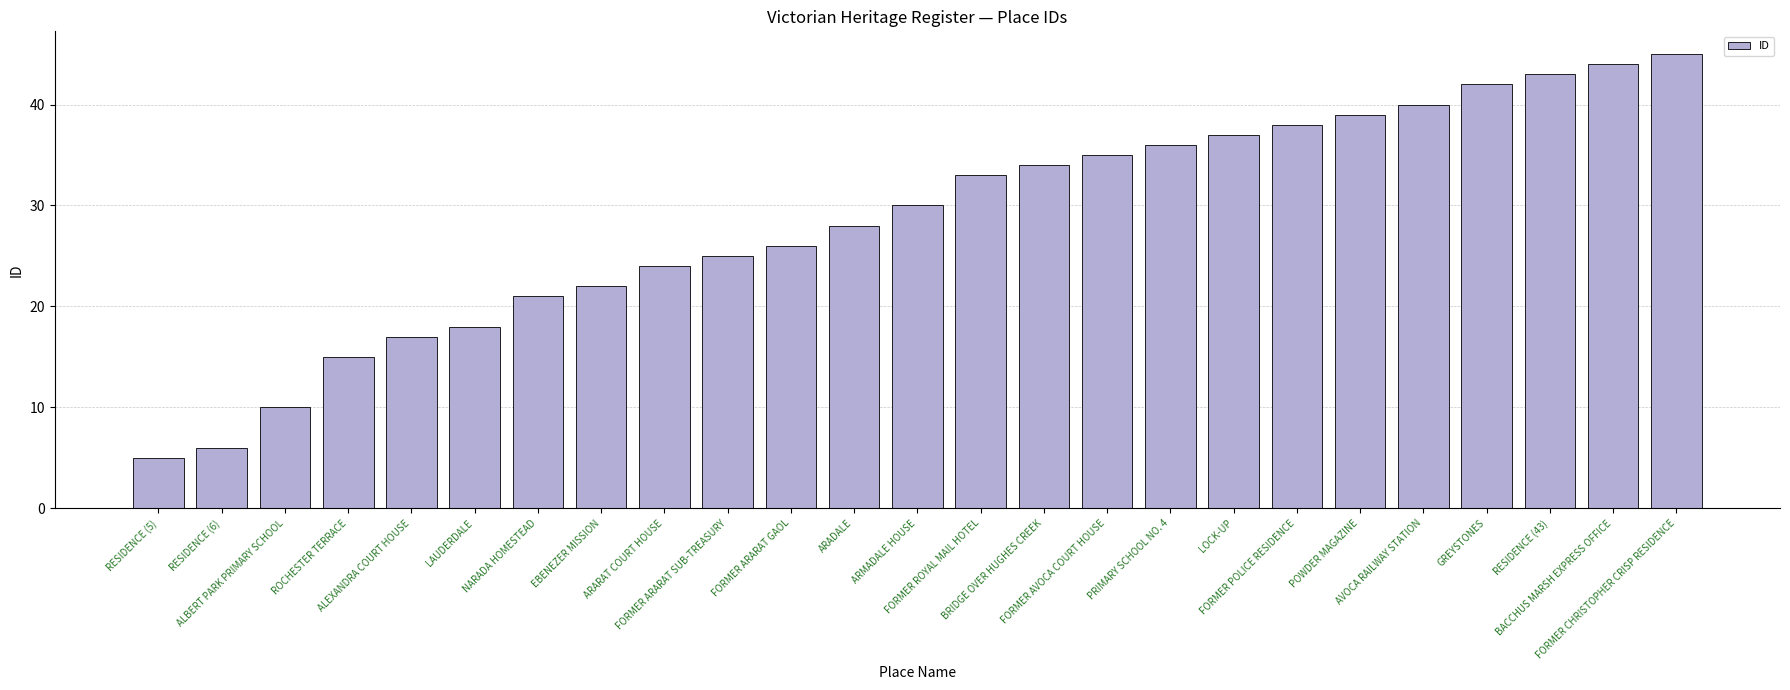

What is the sum of the values at PRIMARY SCHOOL NO. 4 and FORMER ROYAL MAIL HOTEL?

69